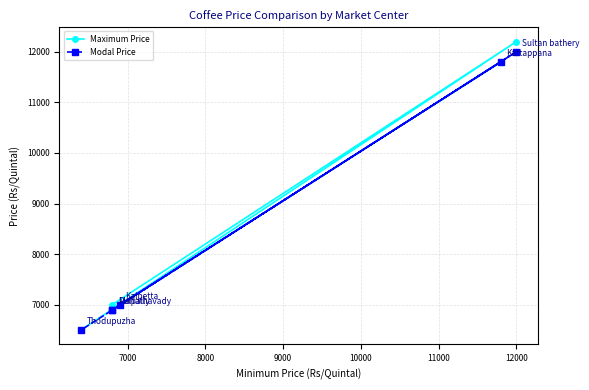

How many lines are shown in the chart?

2